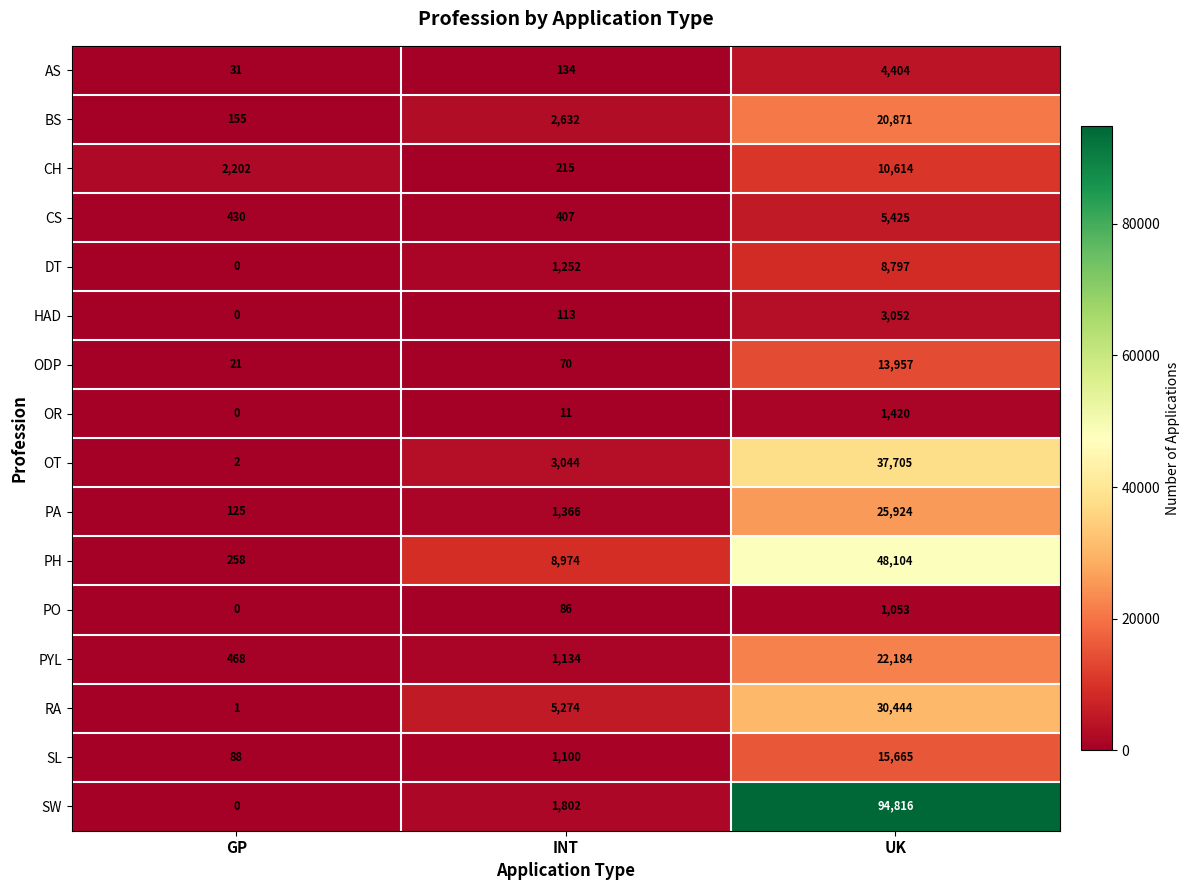

What value does the PYL series have at GP?

468